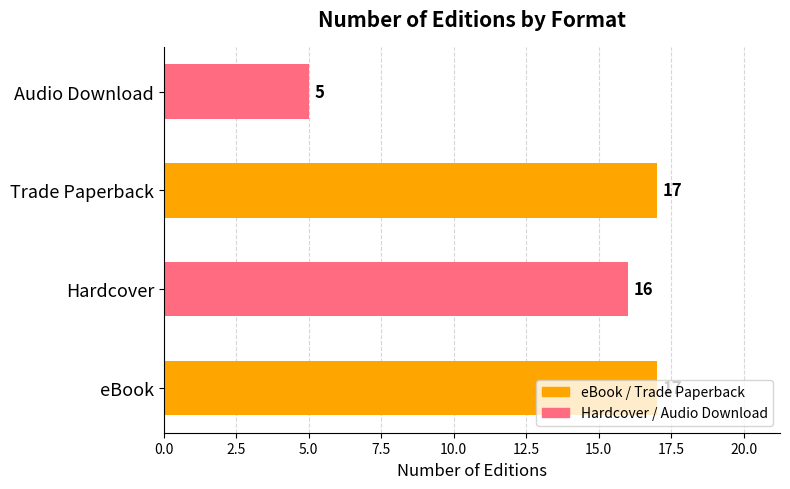

What is the sum of all values?

55